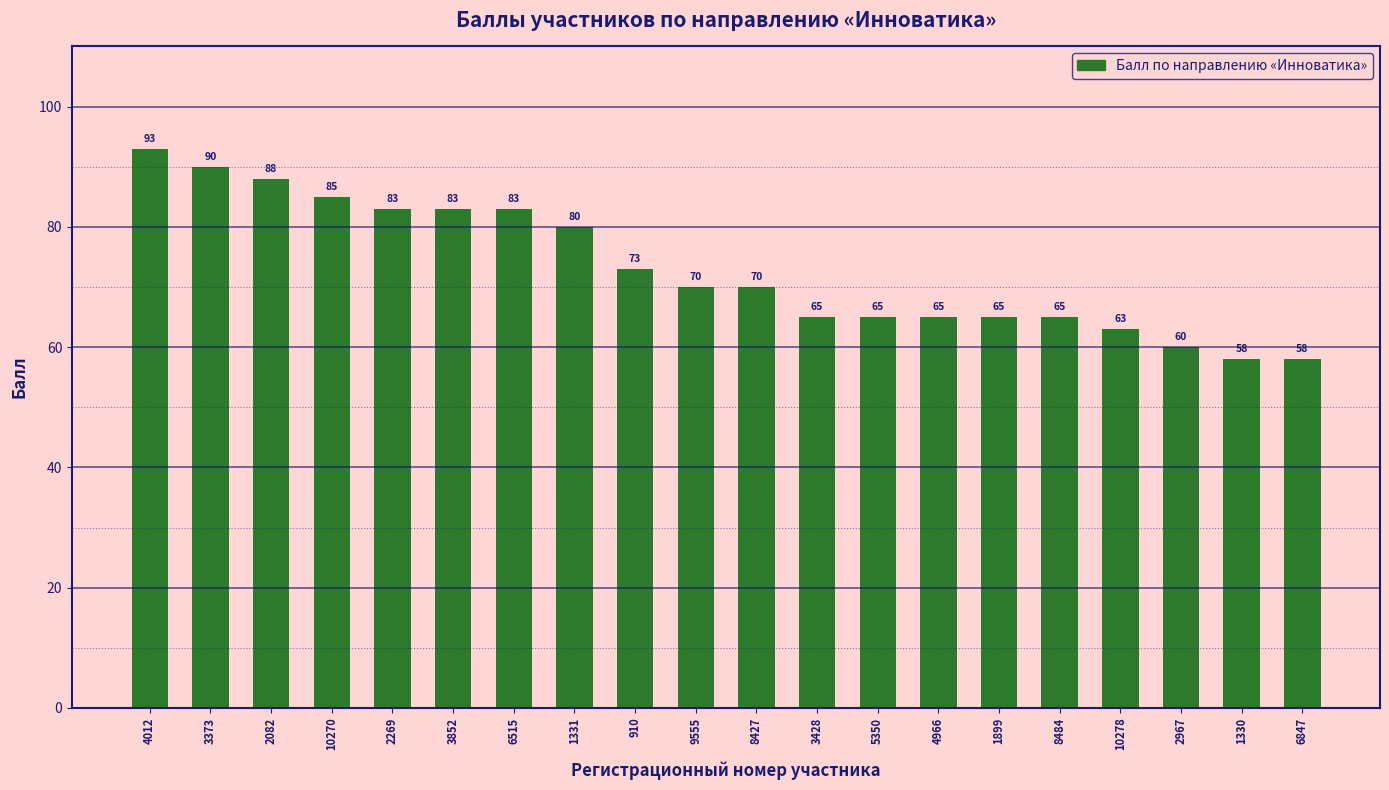

What value does the data have at 3428?

65